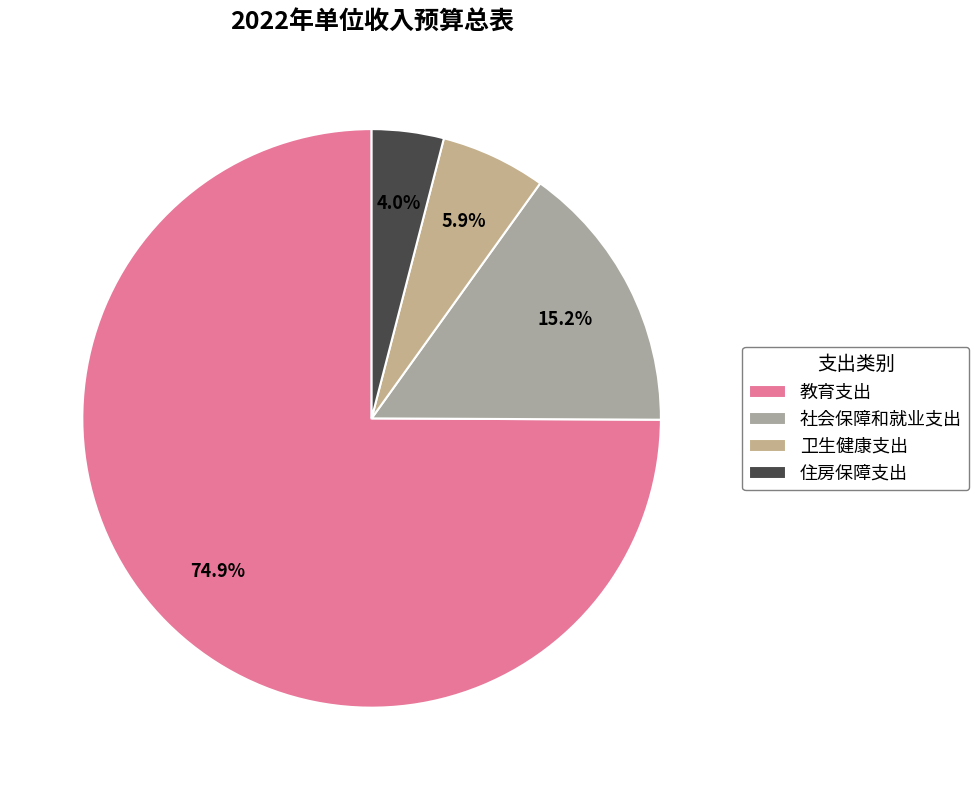

What is the largest slice in the pie chart?

教育支出